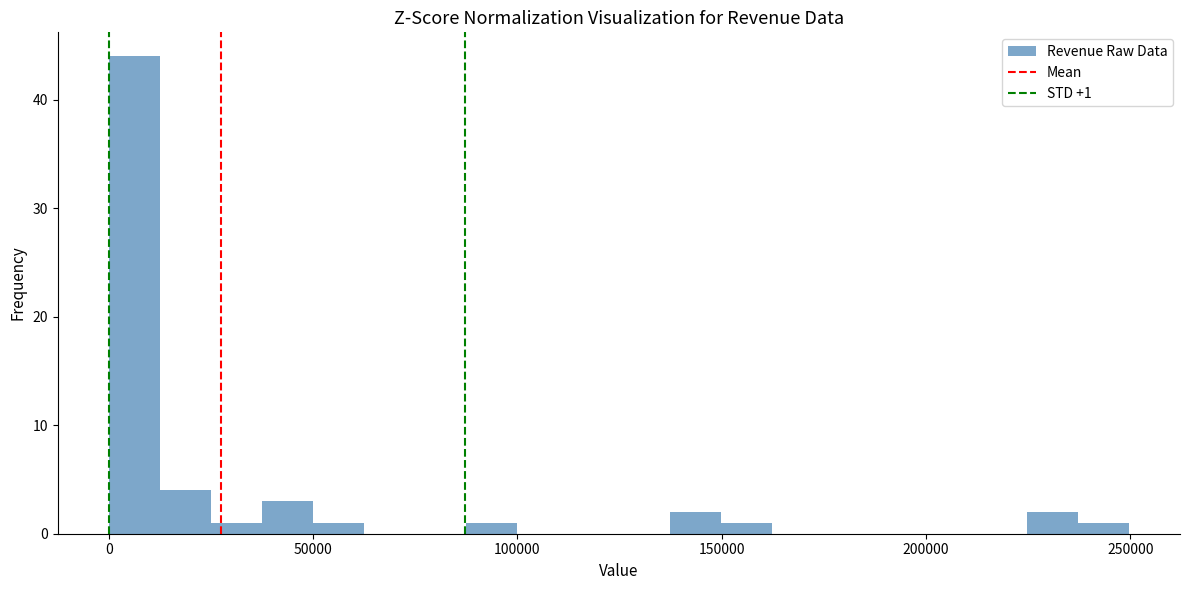

Read against the x-axis, roughly where is the centre of the tallest bar?

5000